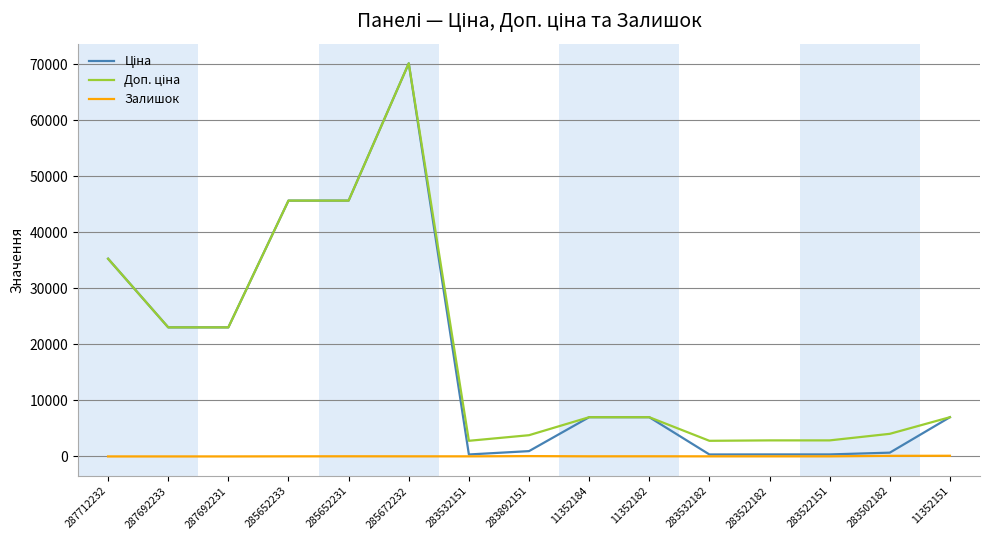

At which category is the sum across all series the highest?

285672232